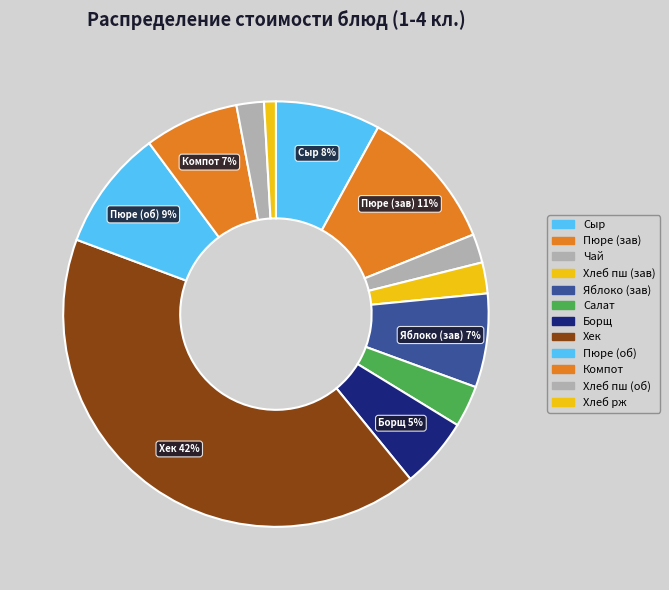

How many segments does this pie chart have?

12